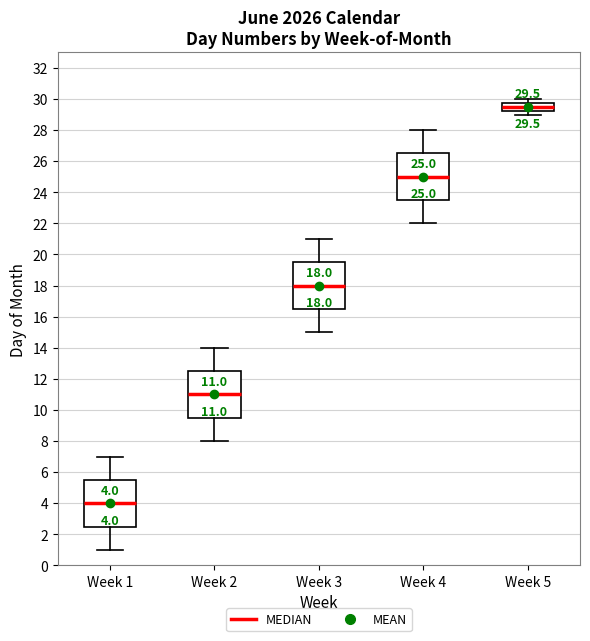

Which box's median line is the lowest?

Week 1